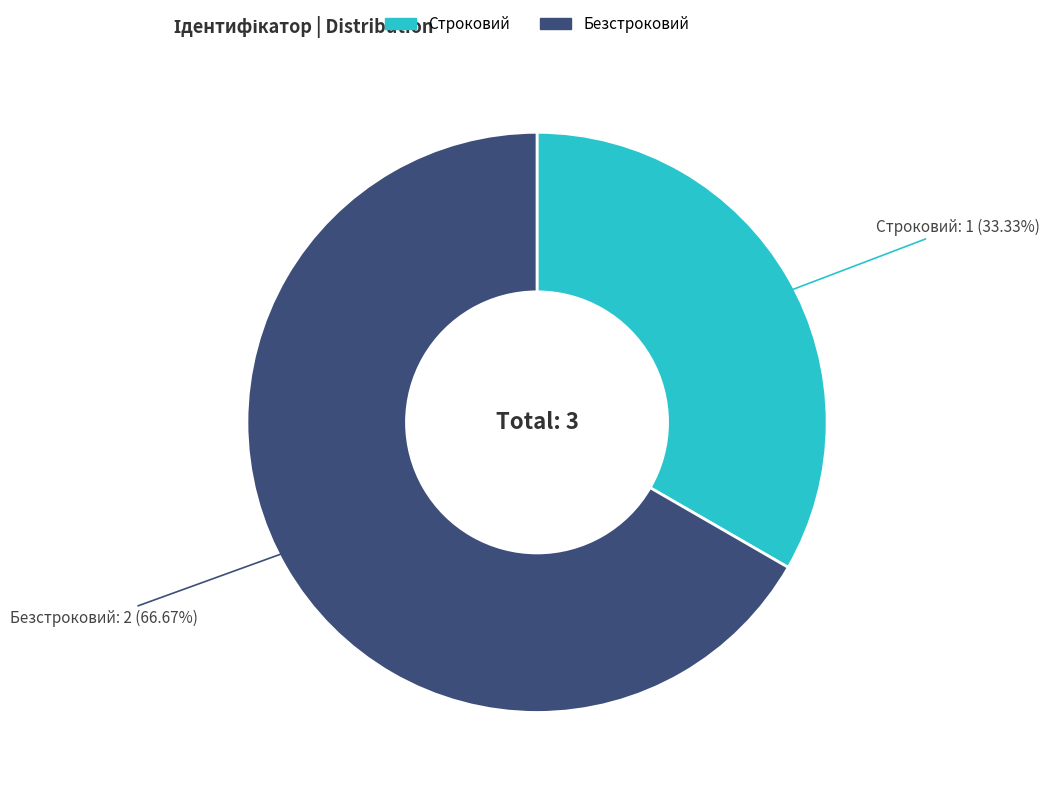

True or false: Строковий accounts for 19% of the total.

False